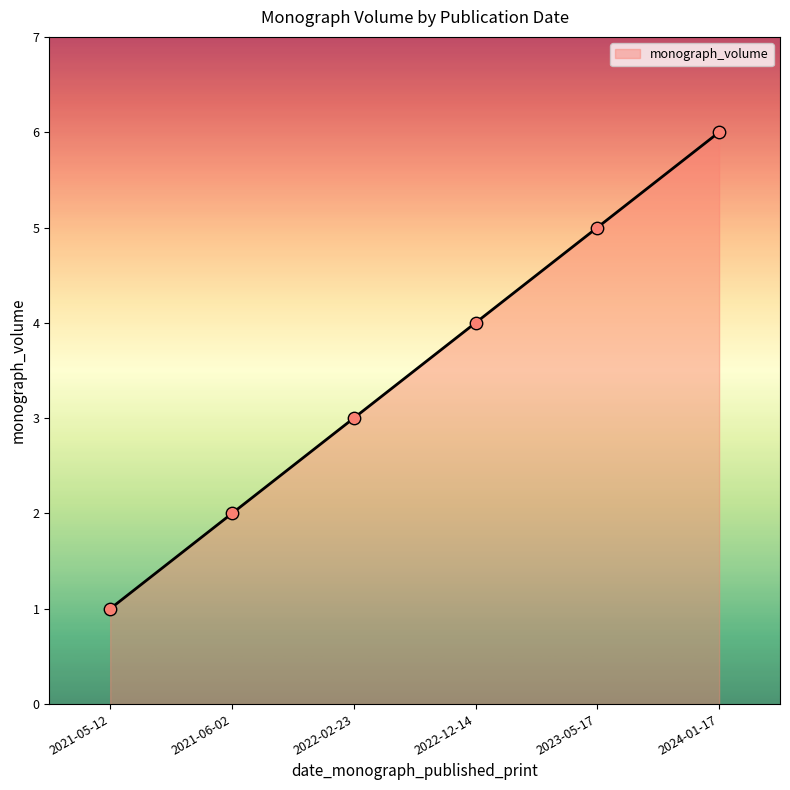

What is the change in value from 2021-05-12 to 2021-06-02?

+1